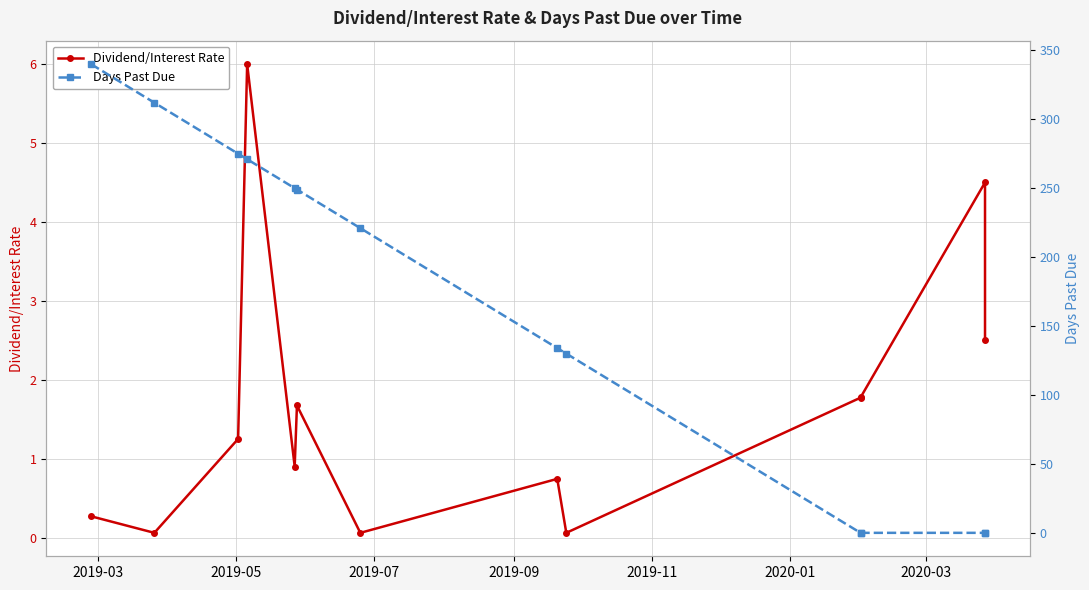

What are all the series names shown in the legend?

Dividend/Interest Rate, Days Past Due